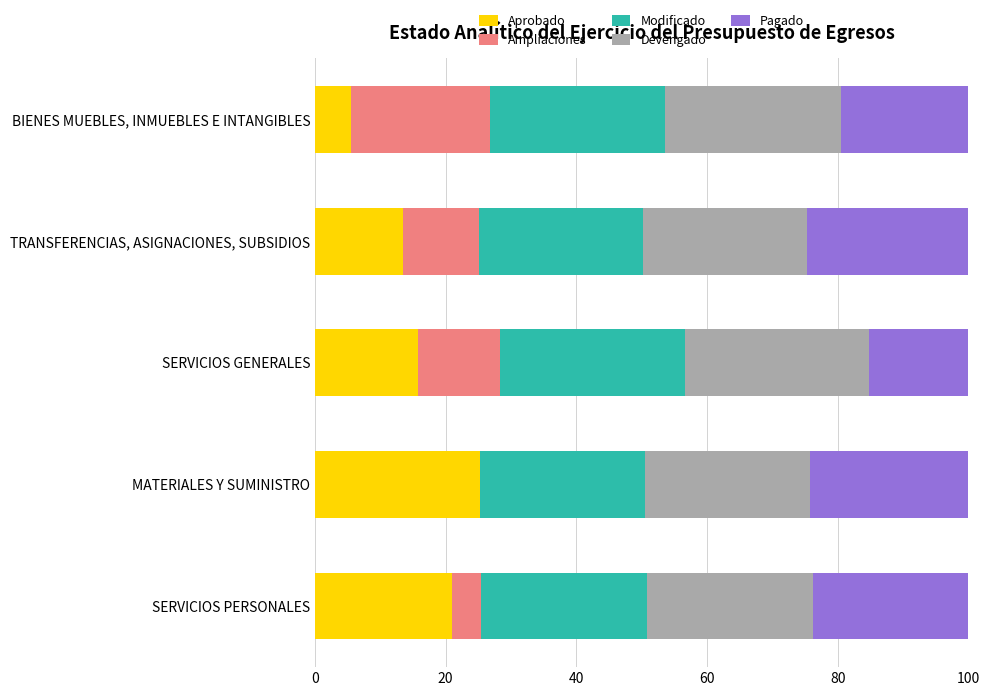

What is the total value across all series at SERVICIOS GENERALES?

100.0